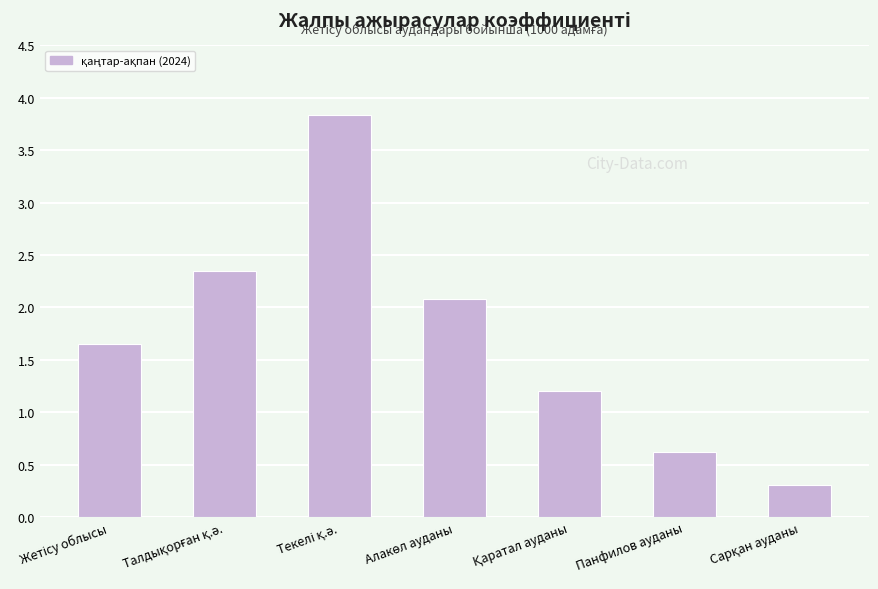

The chart shows a value of 0.6 at Панфилов ауданы. True or false?

True